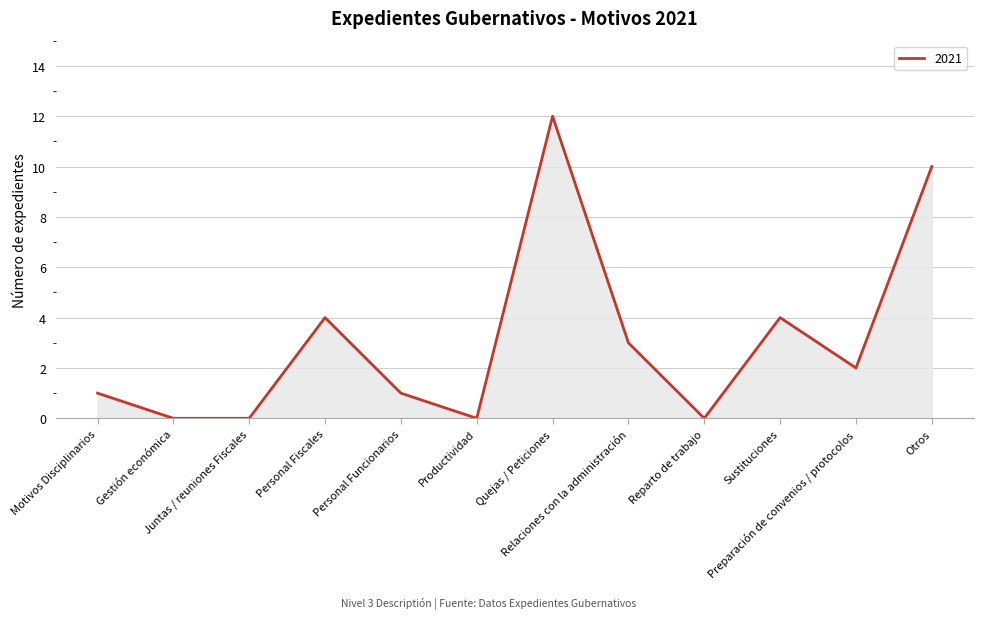

What is the change in value from Reparto de trabajo to Otros?

+10